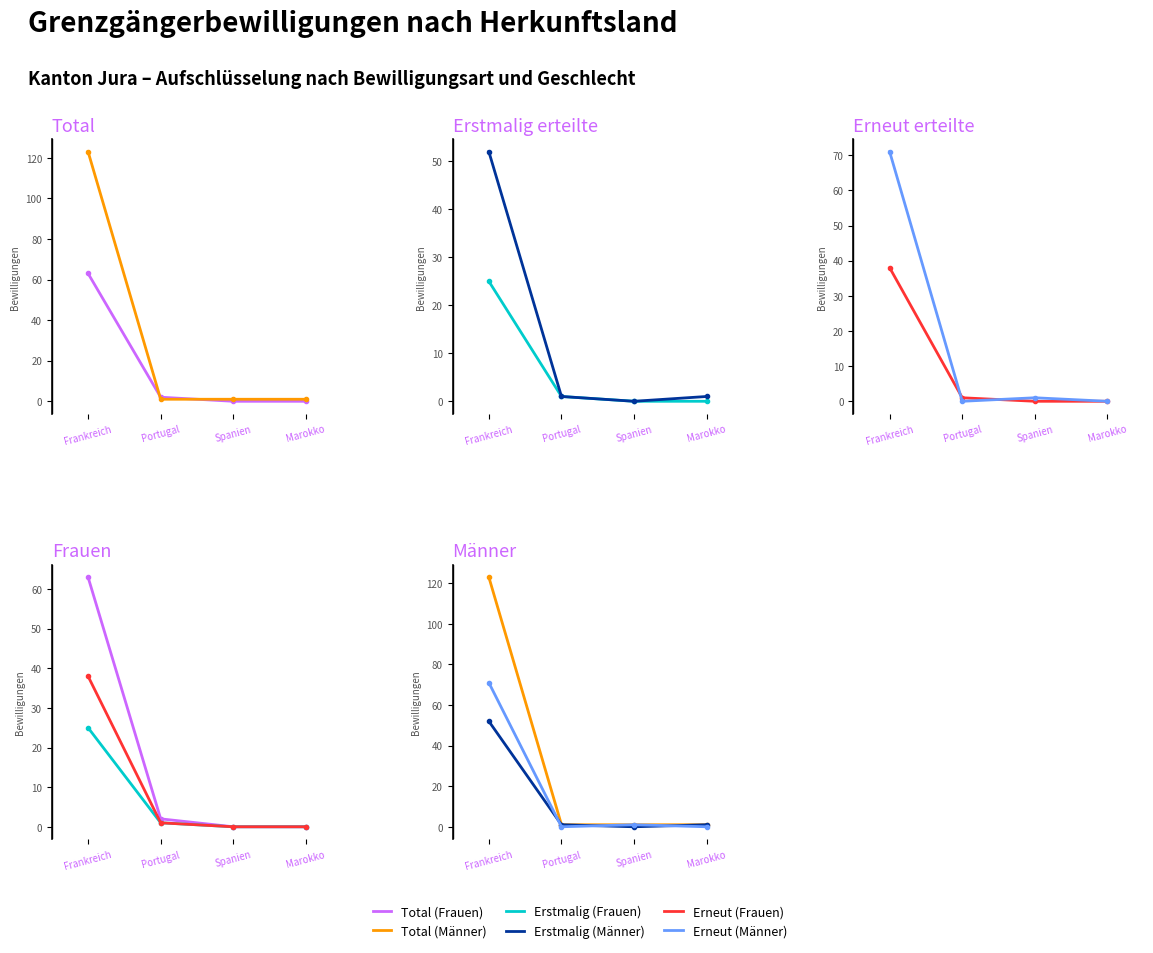

Between Portugal and Spanien, which is larger?

Portugal